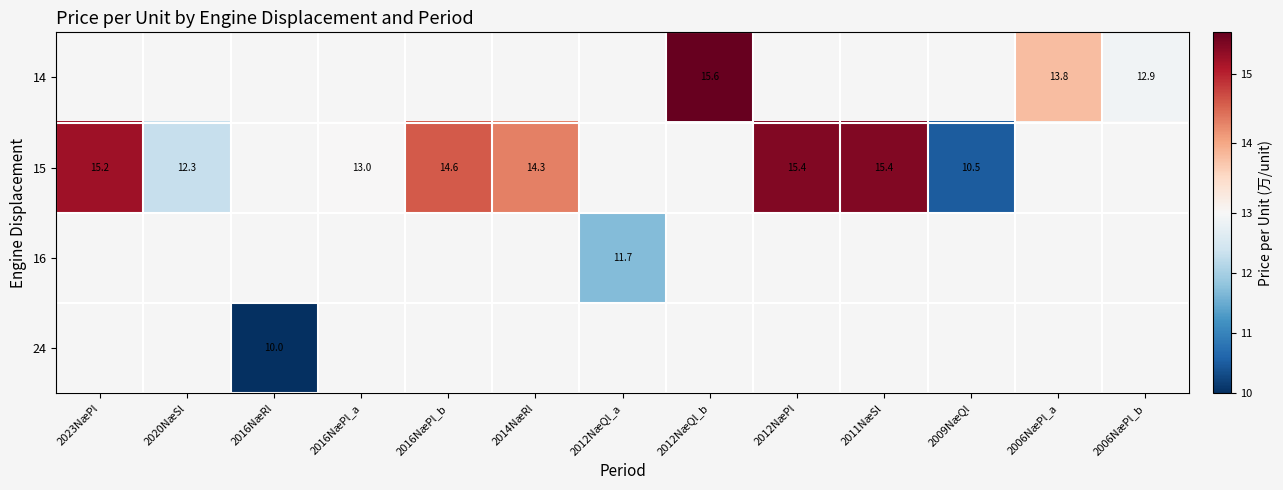

Is it true that 16 equals 11.7 at 2012NæQl_a?

True